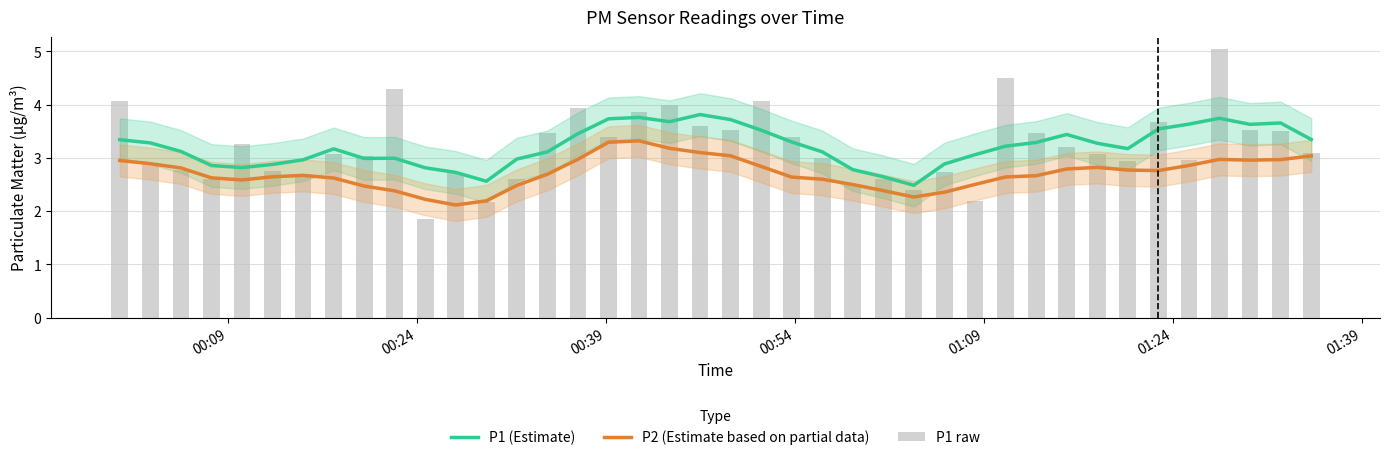

What is the sum of all P1 raw values?

128.5